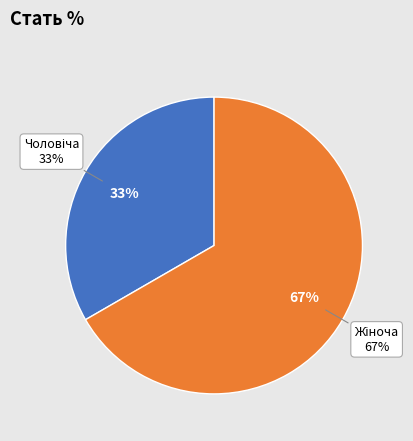

Which slice represents more than half of the pie?

Жіноча